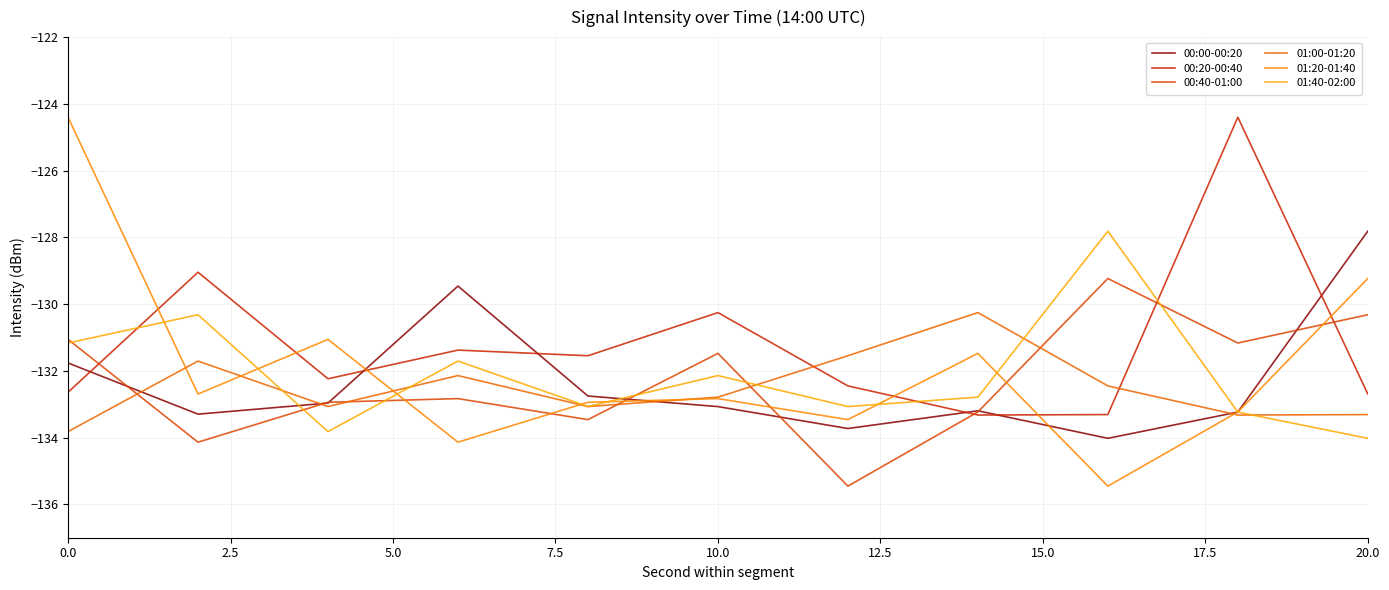

Does the chart display data point markers on the line(s)?

No